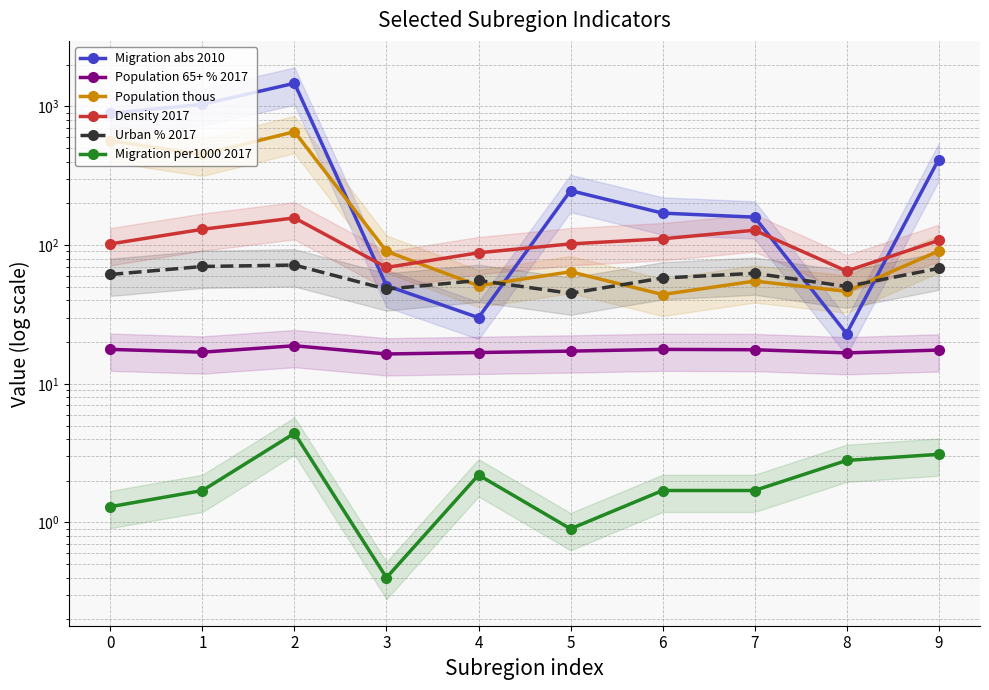

How many values in the Migration per1000 2017 series exceed 1?

8